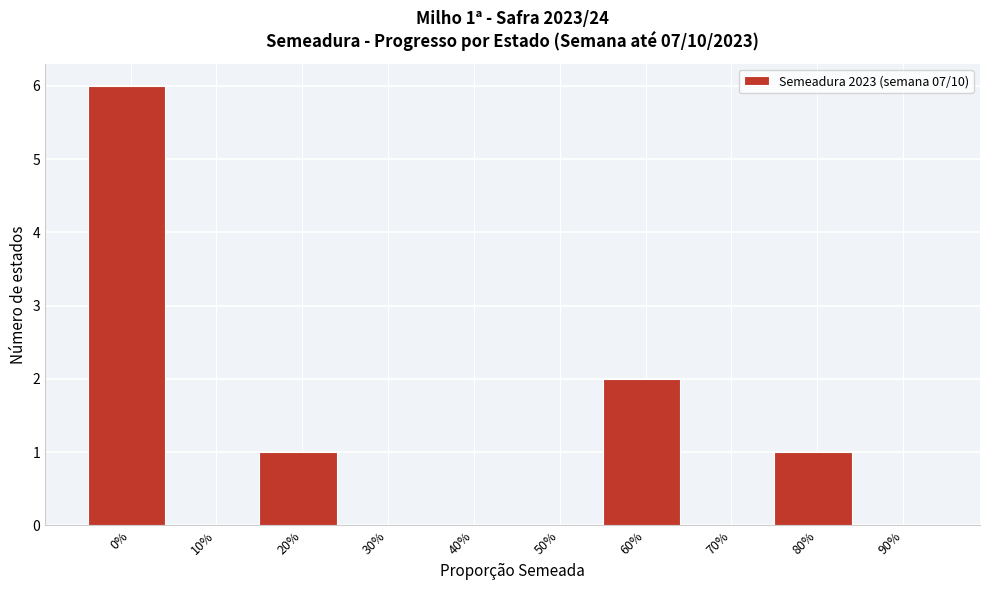

Reading left to right, list all the values displayed in this chart.

0%=6	10%=0	20%=1	30%=0	40%=0	50%=0	60%=2	70%=0	80%=1	90%=0